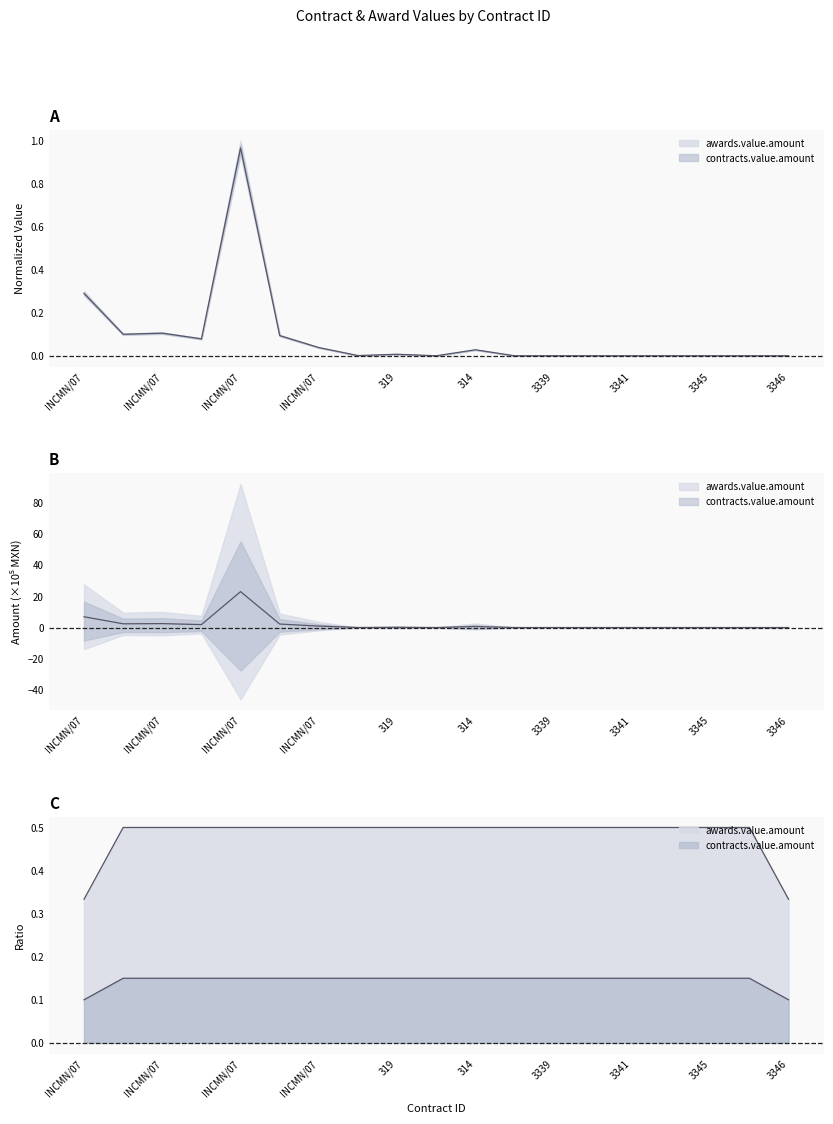

Is it true that contracts.value.amount equals 1.1 at INCMN/0706/2/LP/023/07?

False